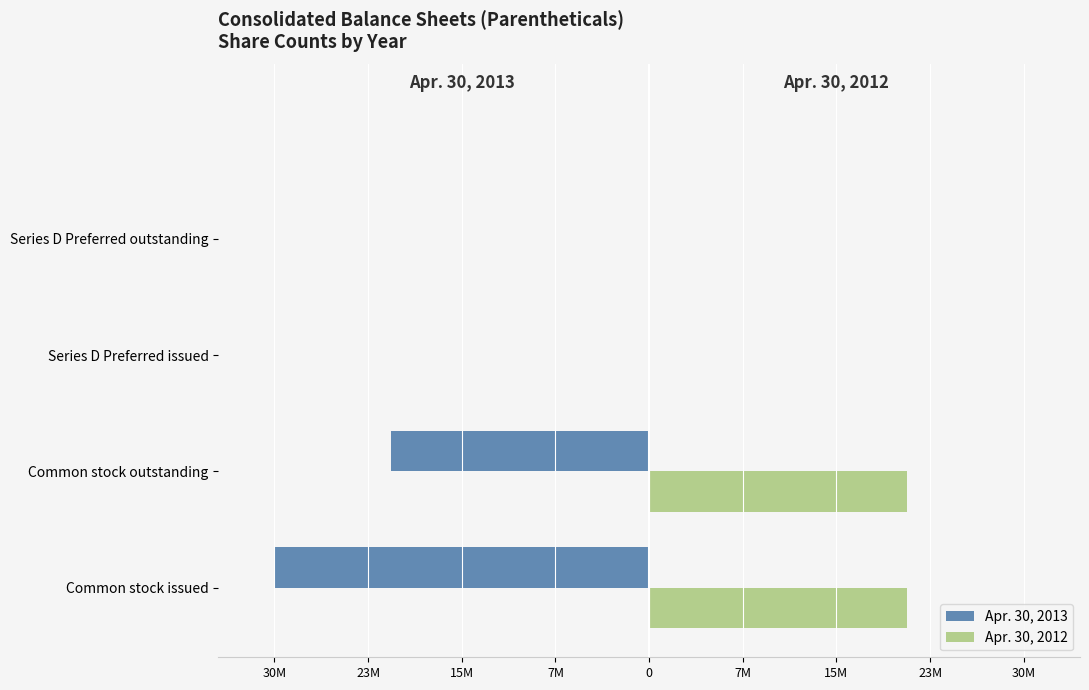

What are all the series names shown in the legend?

Apr. 30, 2013, Apr. 30, 2012